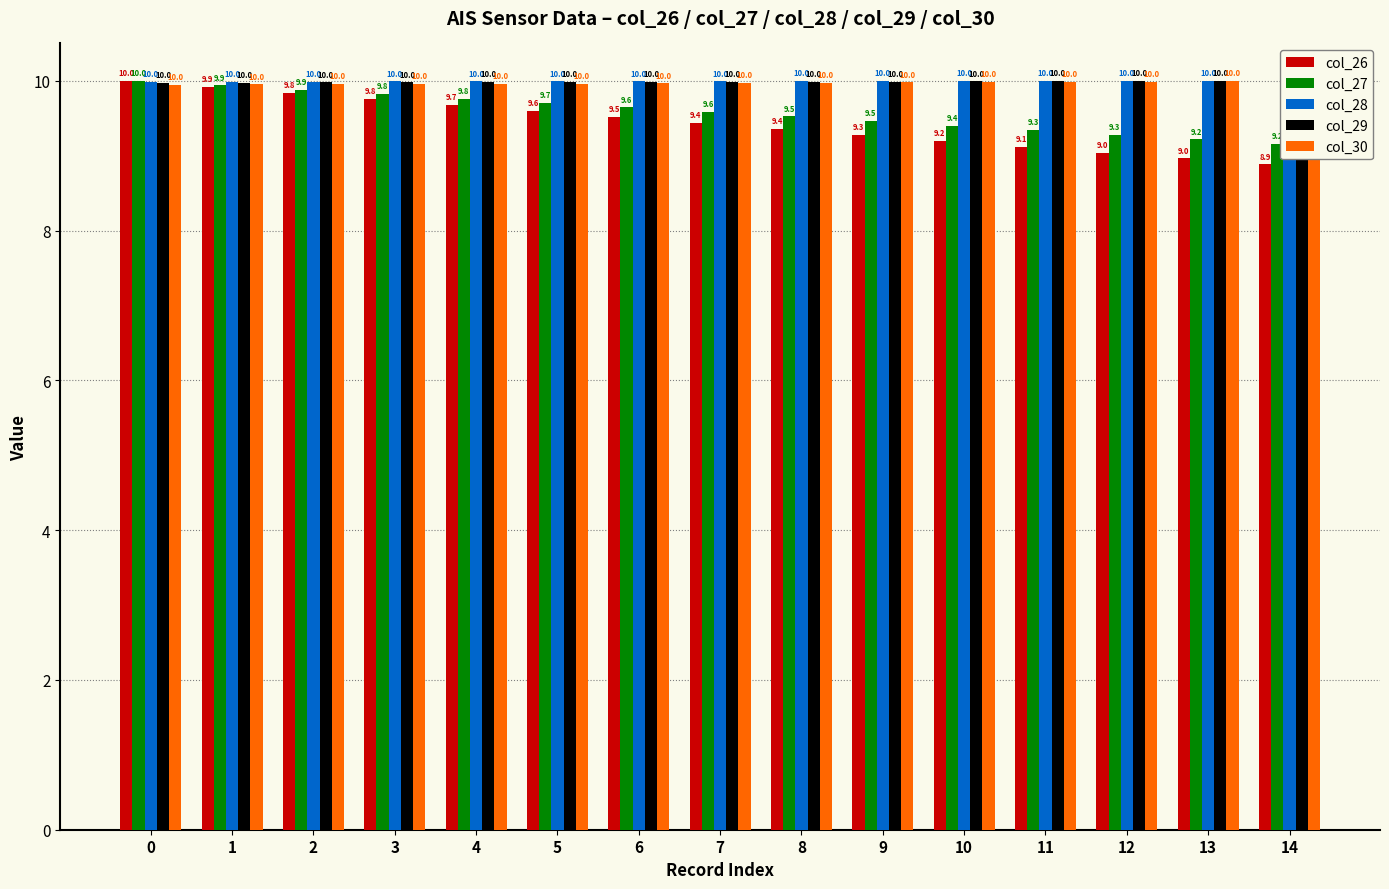

At 1, list the series in order from smallest to largest.

col_26, col_27, col_30, col_29, col_28